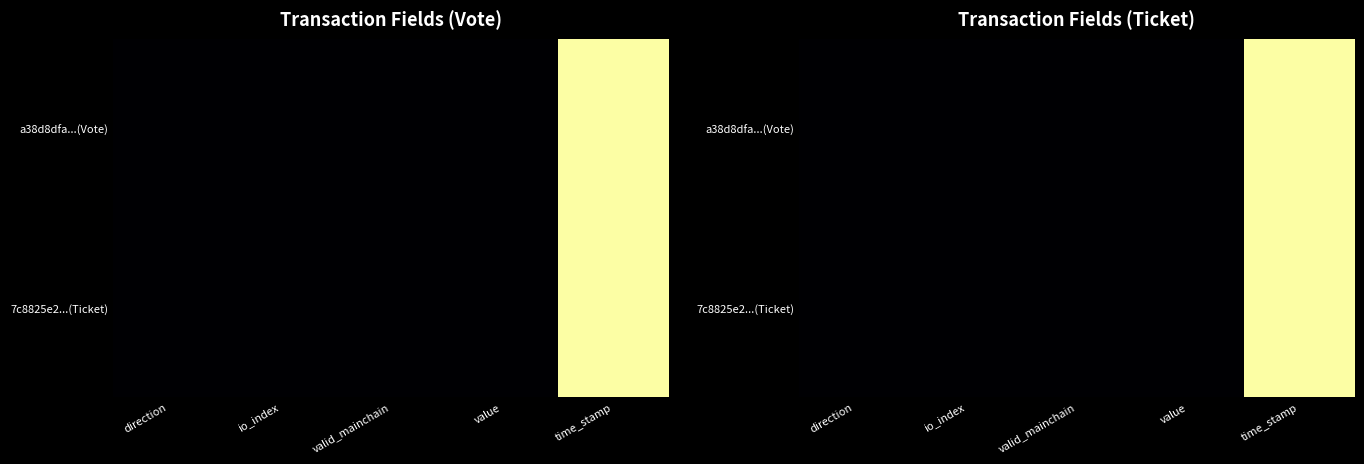

How many positive values does the 7c8825e2...(Ticket) series have?

4